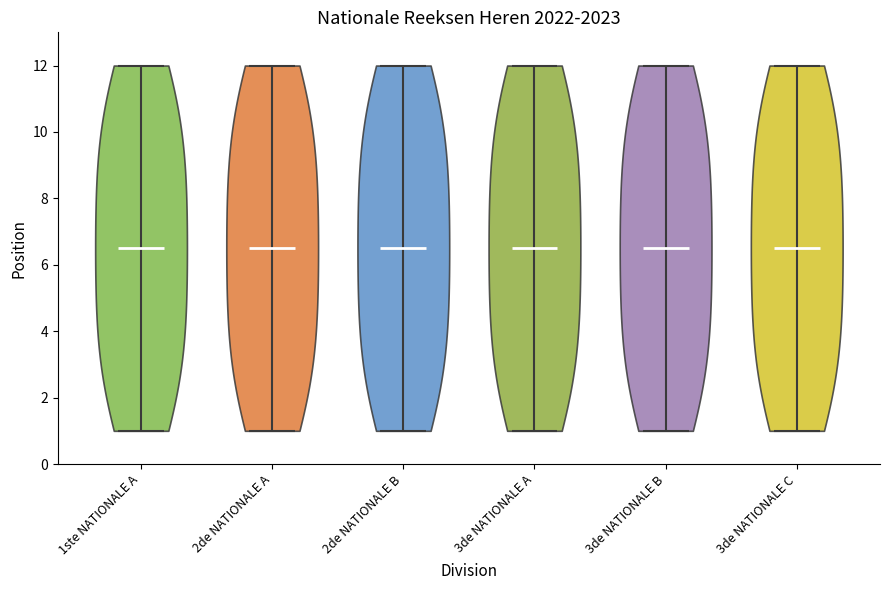

What is the highest point the violin for 2de NATIONALE A reaches on the y-axis? The values are not printed on the chart, so give them approximately, as read against the axis.

12.0